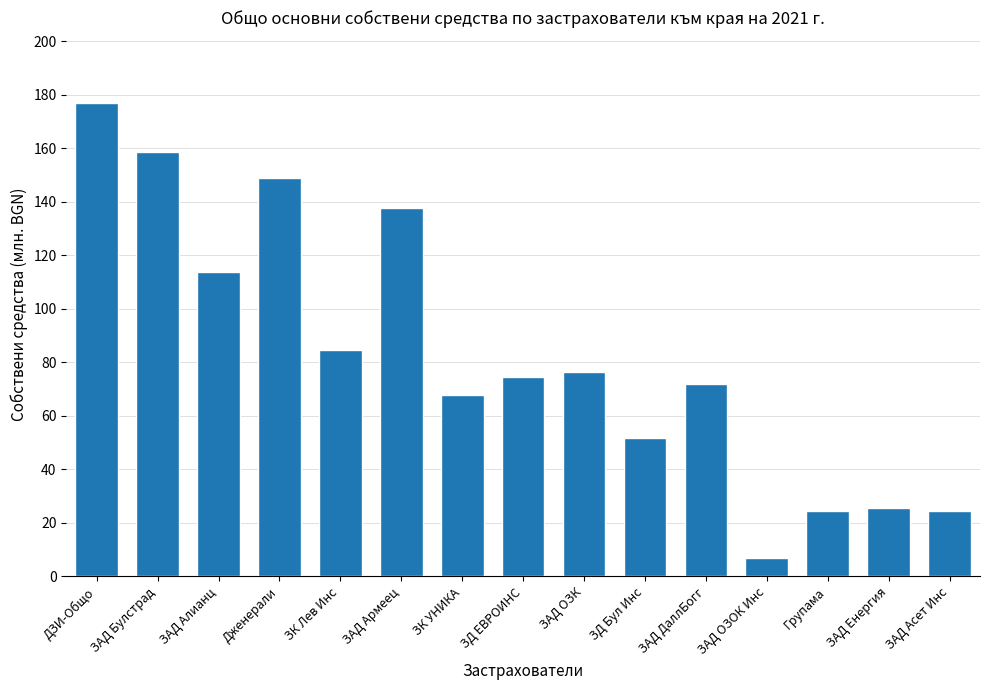

Which category has the lowest value across all series?

ЗАД ОЗОК Инс